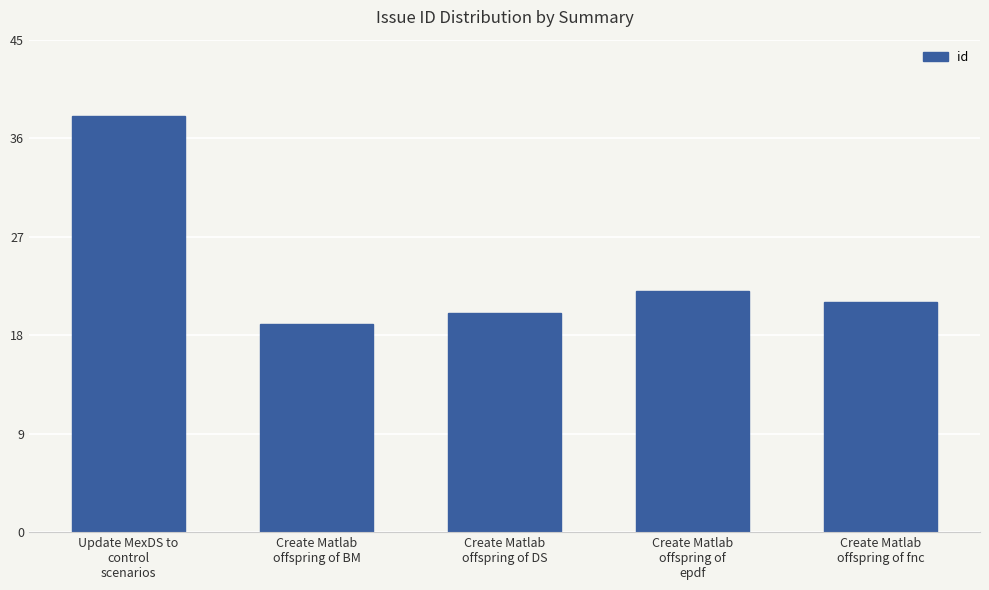

Is it true that the value at Update MexDS to
control
scenarios is 66?

False